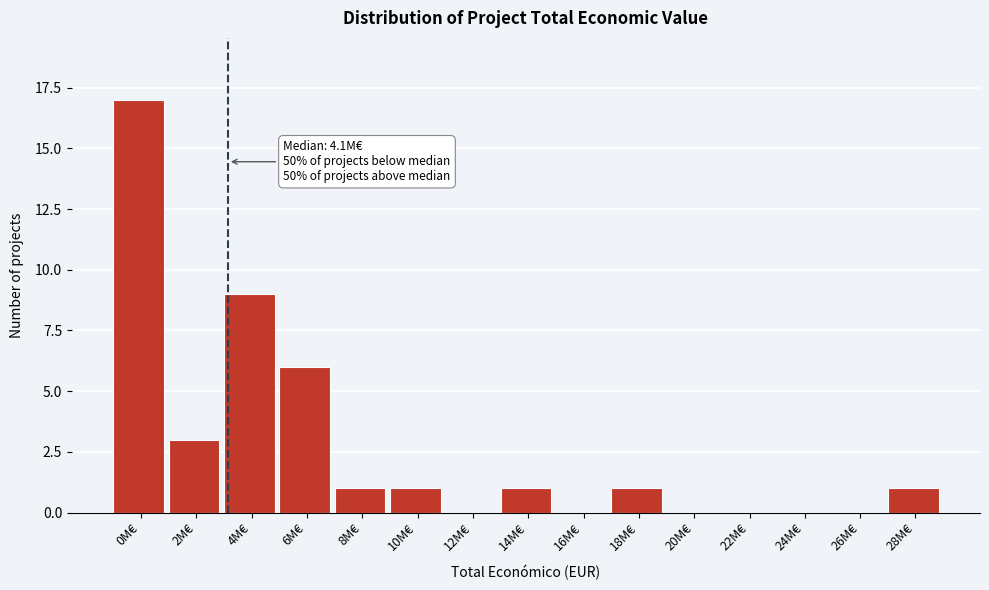

Reading left to right, extract all data points from this chart.

0M€=17	2M€=3	4M€=9	6M€=6	8M€=1	10M€=1	12M€=0	14M€=1	16M€=0	18M€=1	20M€=0	22M€=0	24M€=0	26M€=0	28M€=1